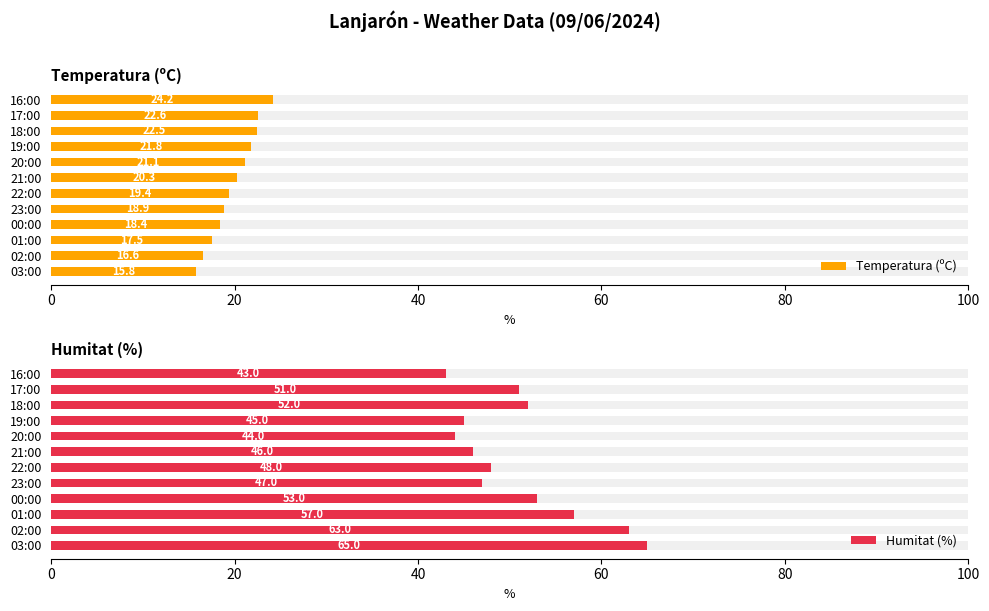

Reading left to right, extract all data points from this chart.

Temperatura (ºC): 15.8	16.6	17.5	18.4	18.9	19.4	20.3	21.1	21.8	22.5	22.6	24.2
Humitat (%): 65.0	63.0	57.0	53.0	47.0	48.0	46.0	44.0	45.0	52.0	51.0	43.0